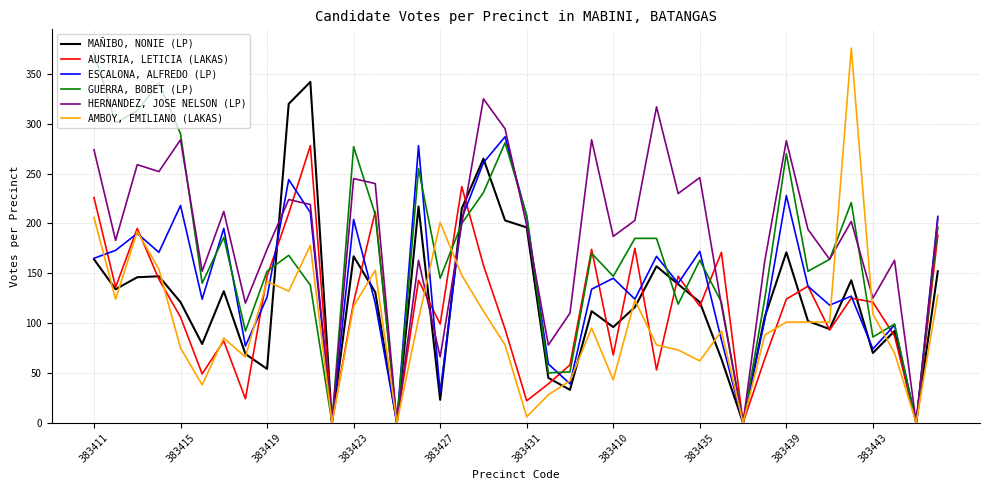

What is the greatest value displayed?

376